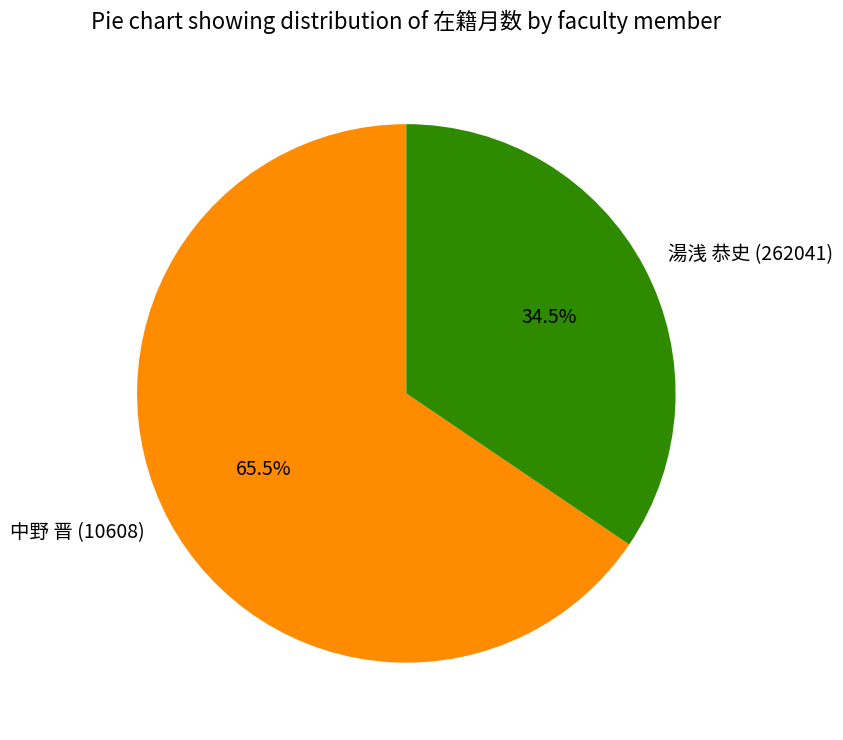

Which has a higher value, 中野 晋 (10608) or 湯浅 恭史 (262041)?

中野 晋 (10608)